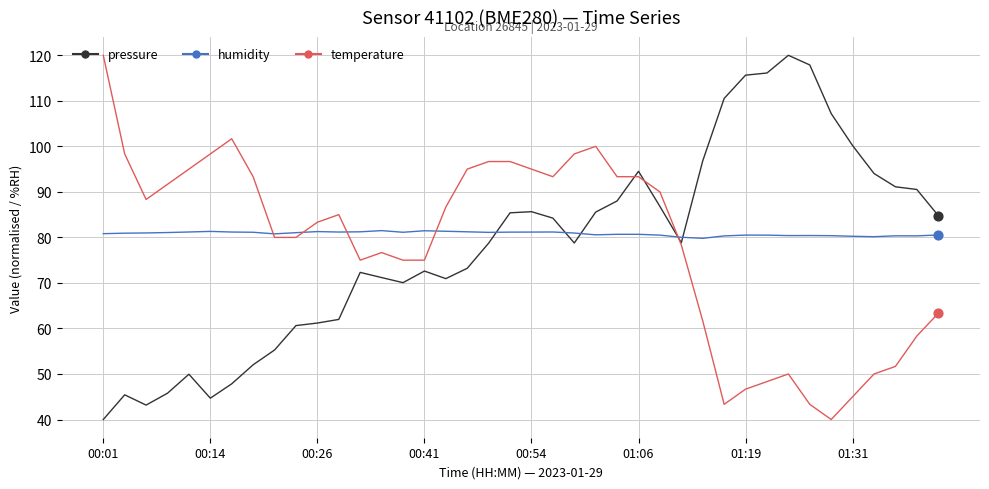

After their last crossing, which series has the higher values: humidity or pressure?

pressure